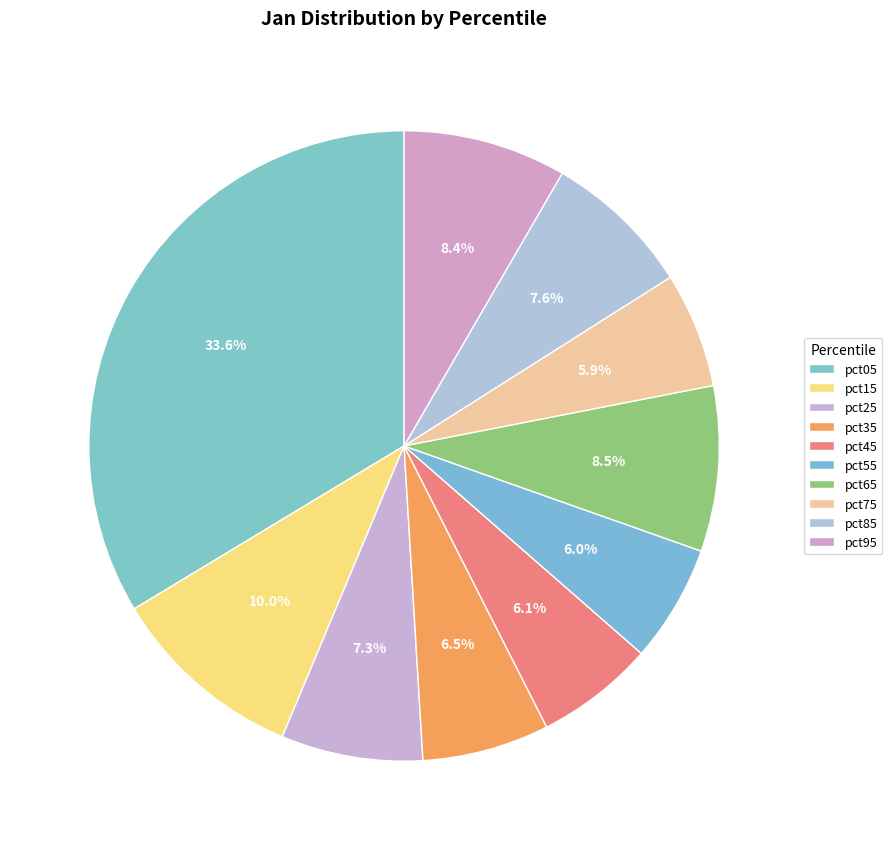

To the nearest percent, what is the combined percentage of pct15 and pct25?

17%